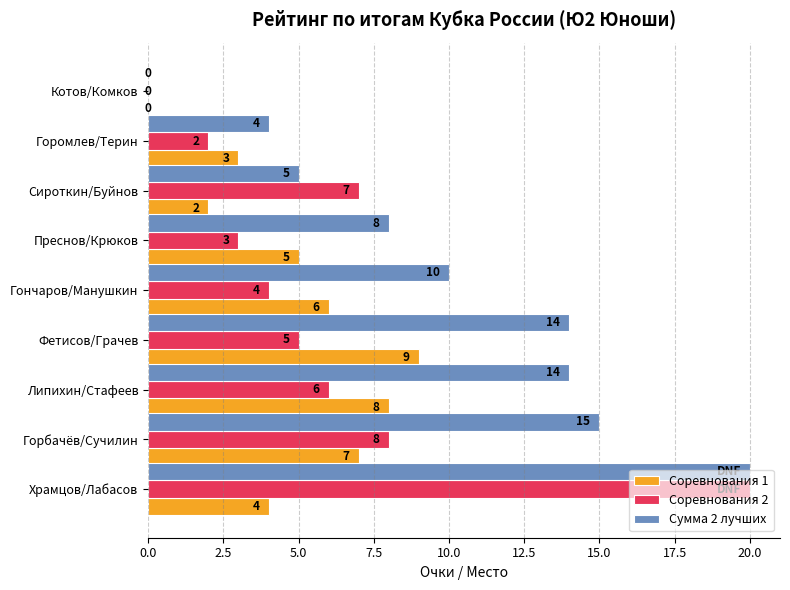

Is it true that Соревнования 1 equals 1 at Горомлев/Терин?

False